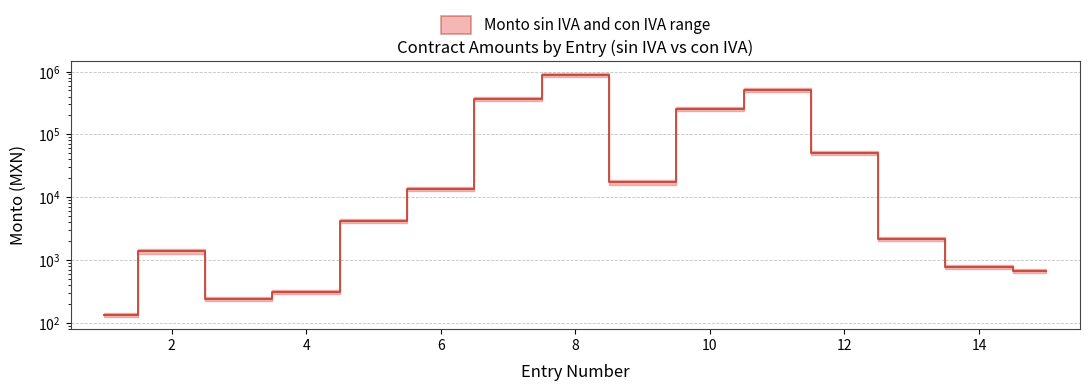

What is the smallest value displayed?

133.1